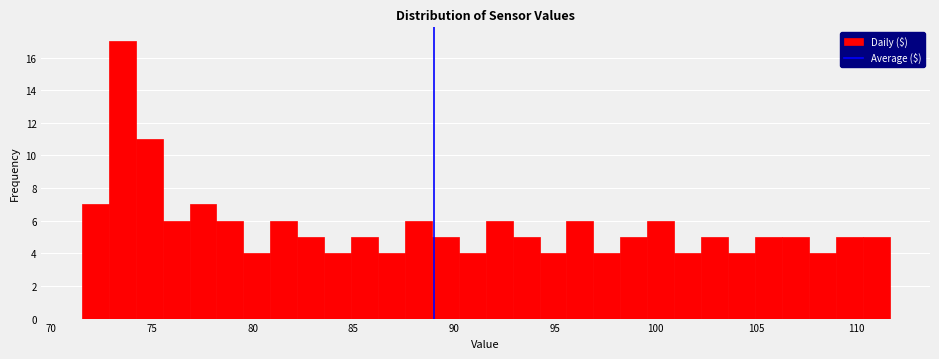

Read against the x-axis, roughly where is the centre of the tallest bar?

73.5